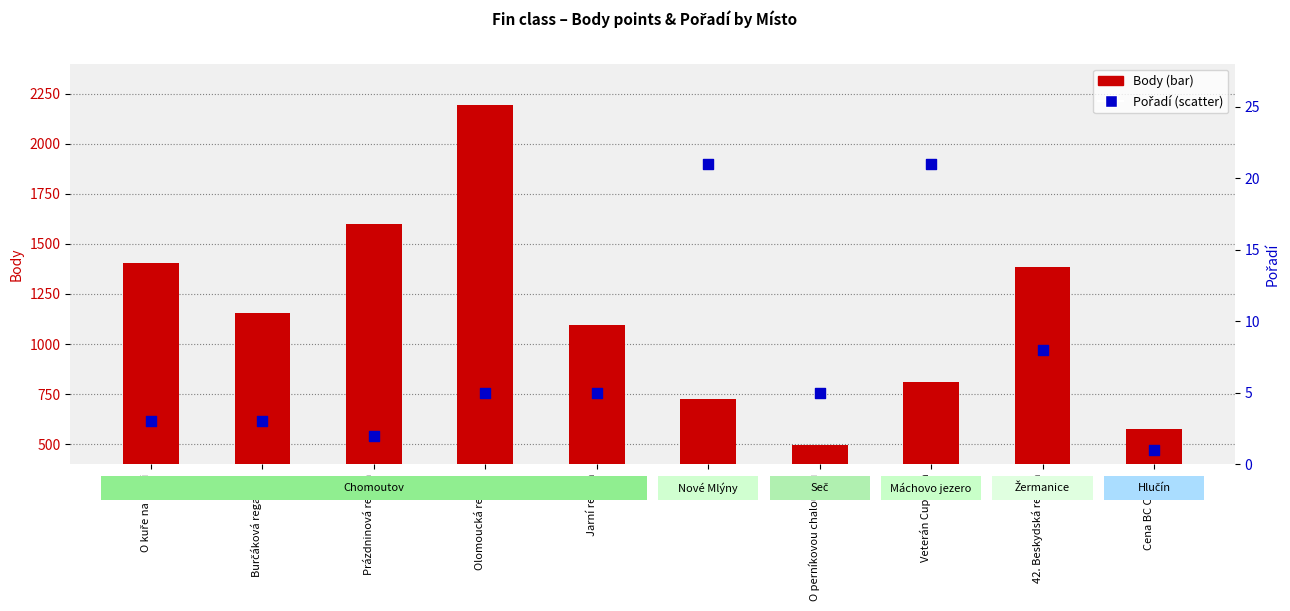

Which series reaches the maximum Y coordinate?

Body